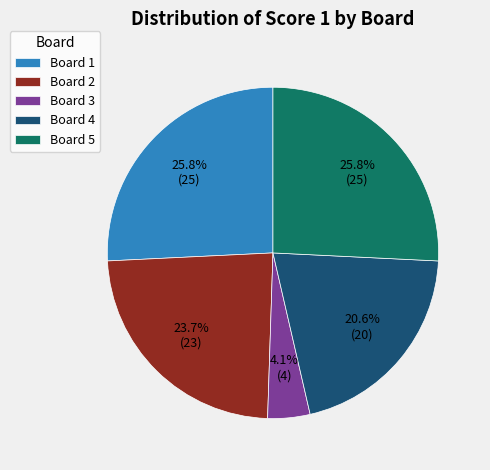

Which has a higher value, Board 3 or Board 5?

Board 5